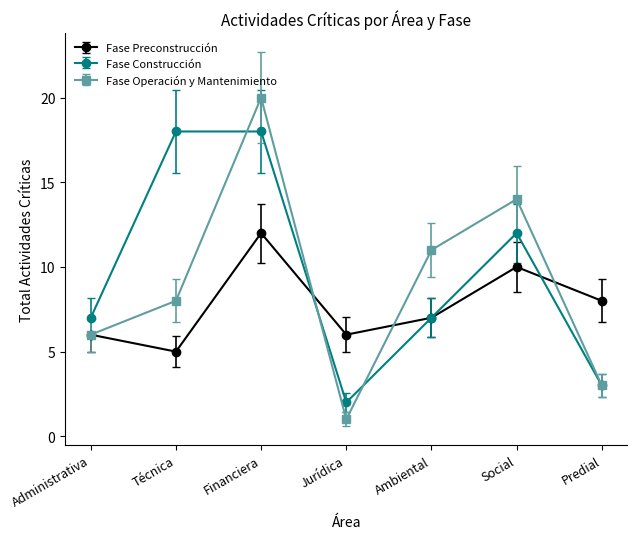

How many lines are shown in the chart?

3